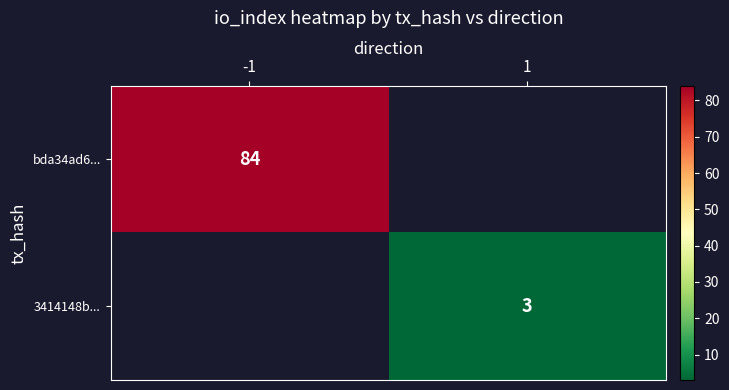

Which has a higher value, 1 or -1?

-1